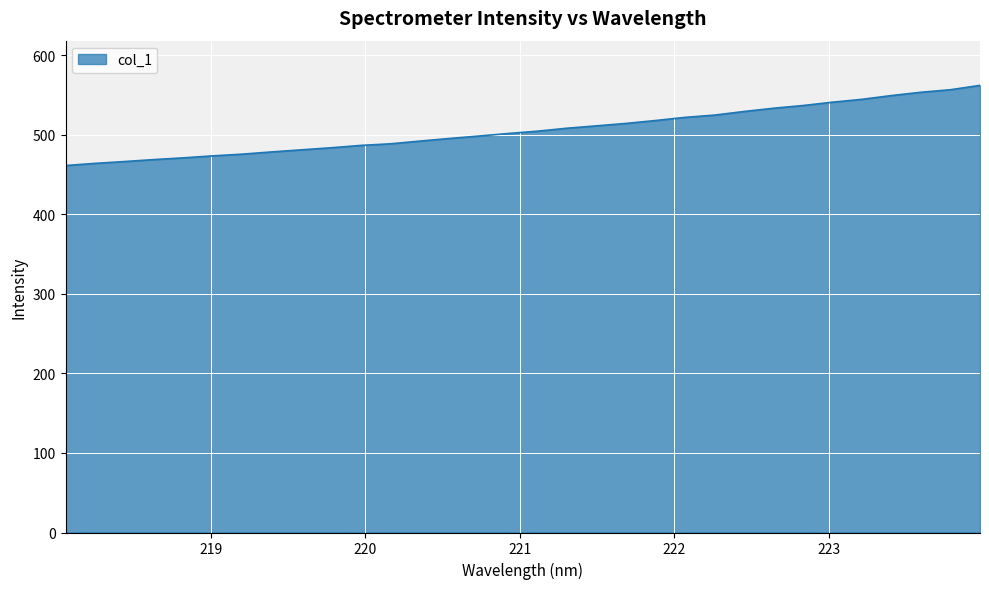

How many lines are shown in the chart?

1